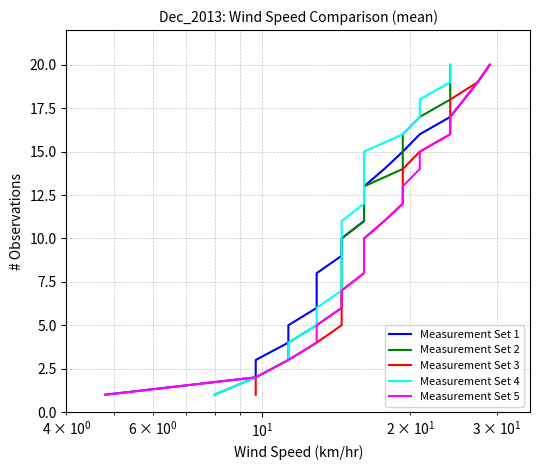

What is the difference between the maximum and second lowest values in the Measurement Set 5 series?

18